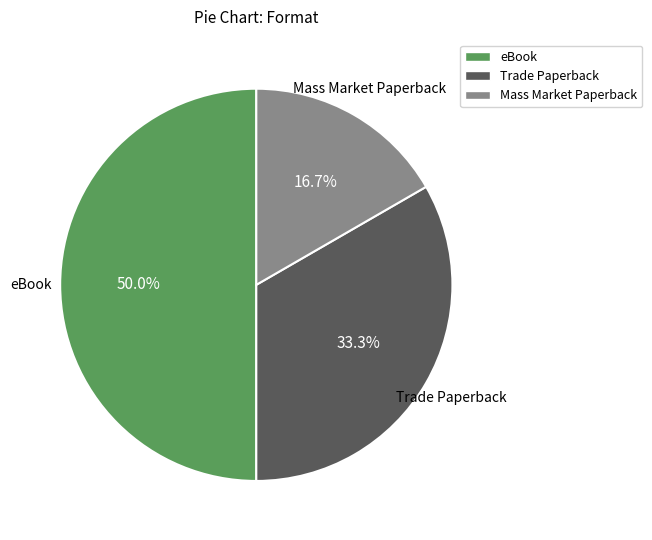

Which category has the biggest portion of the pie?

eBook